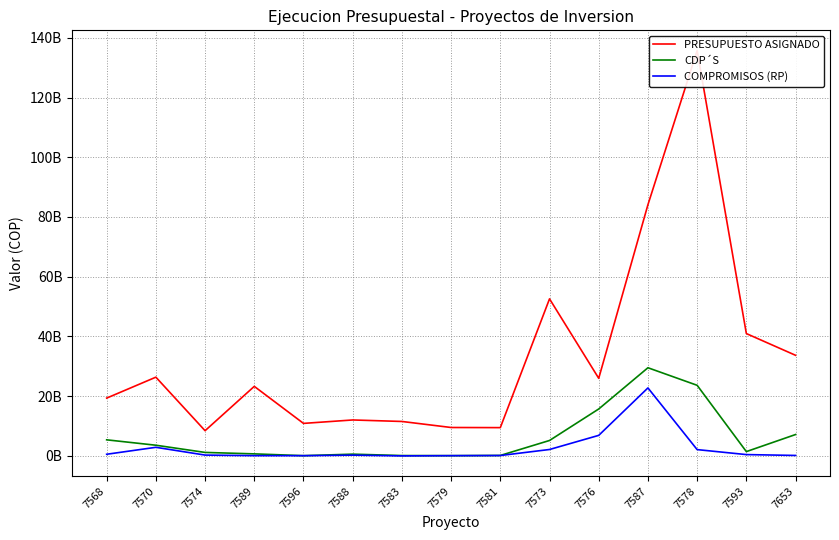

What is the average value of the CDP´S series?

6291027198